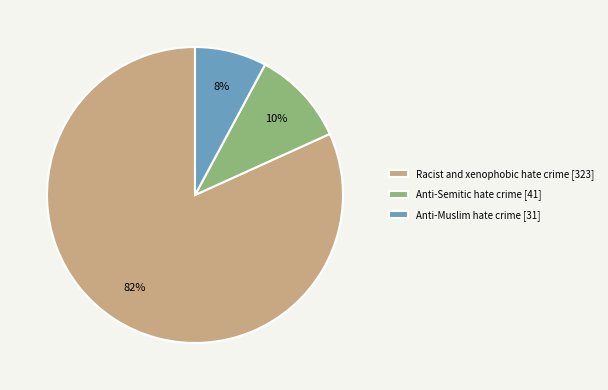

True or false: Racist and xenophobic hate crime accounts for 82% of the total.

True